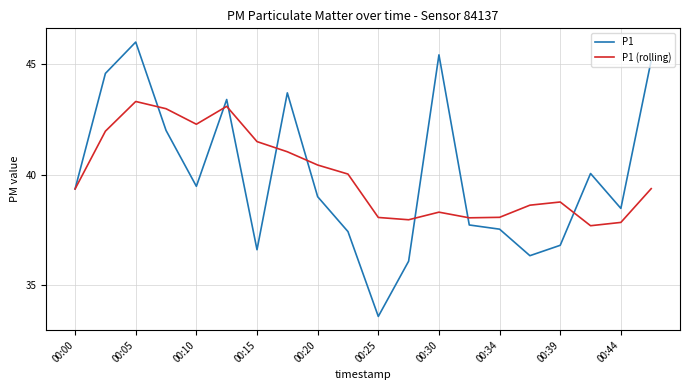

Rank the series by their maximum value, from lowest to highest.

P1 (rolling), P1